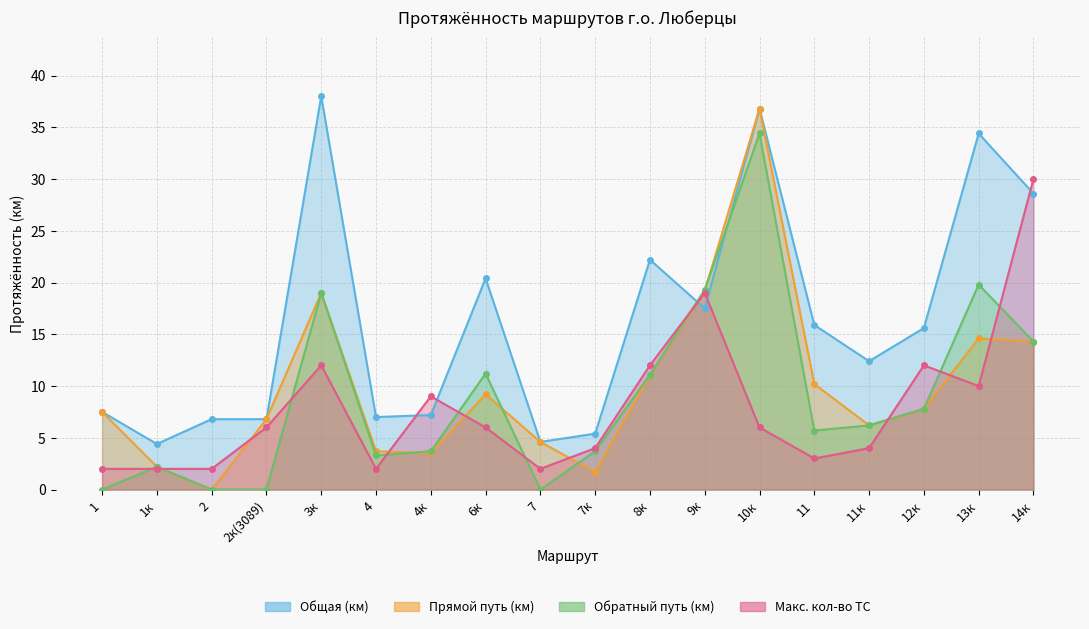

Count the number of data series in this chart.

4